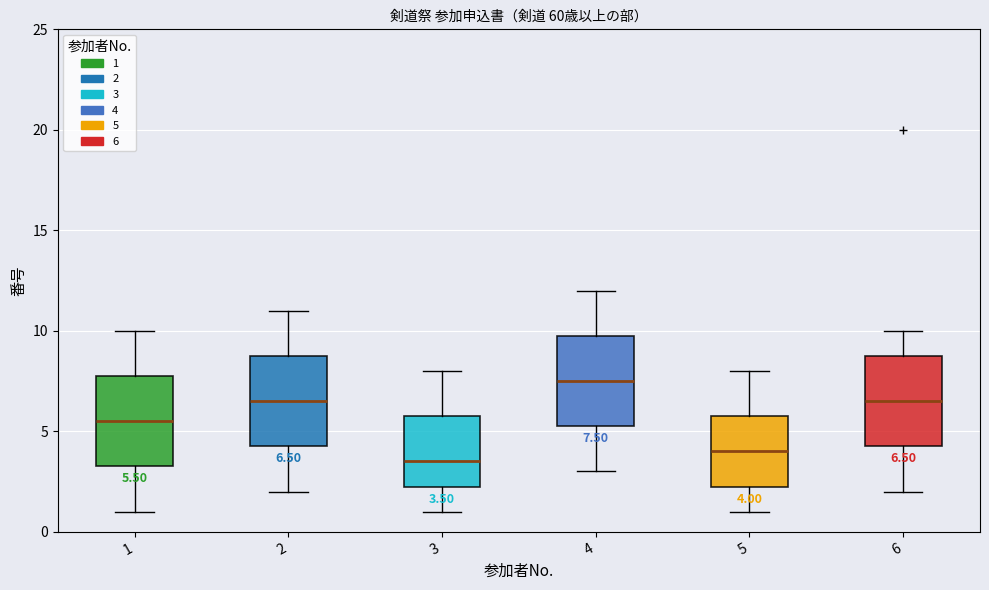

Which box's median line is the highest?

4